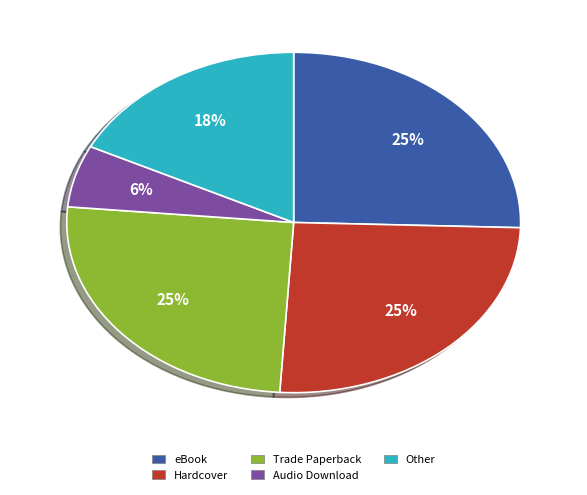

True or false: Hardcover accounts for 25% of the total.

True